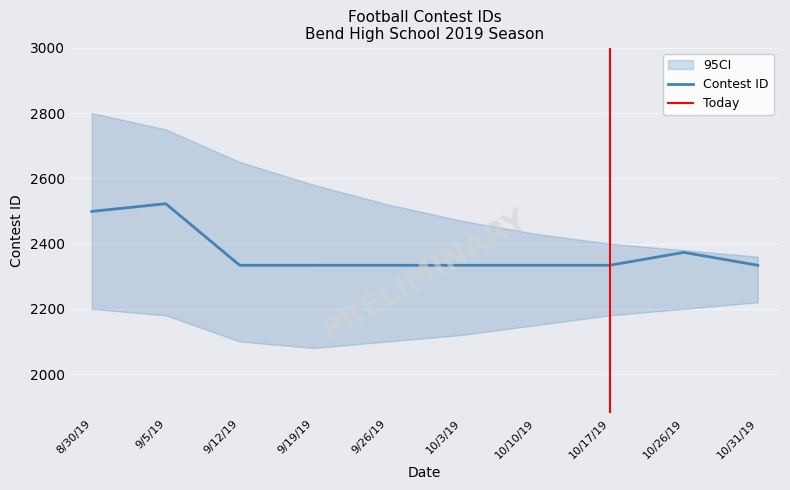

Rank the categories by value from highest to lowest.

9/5/19, 8/30/19, 10/26/19, 10/31/19, 10/17/19, 10/10/19, 10/3/19, 9/26/19, 9/19/19, 9/12/19